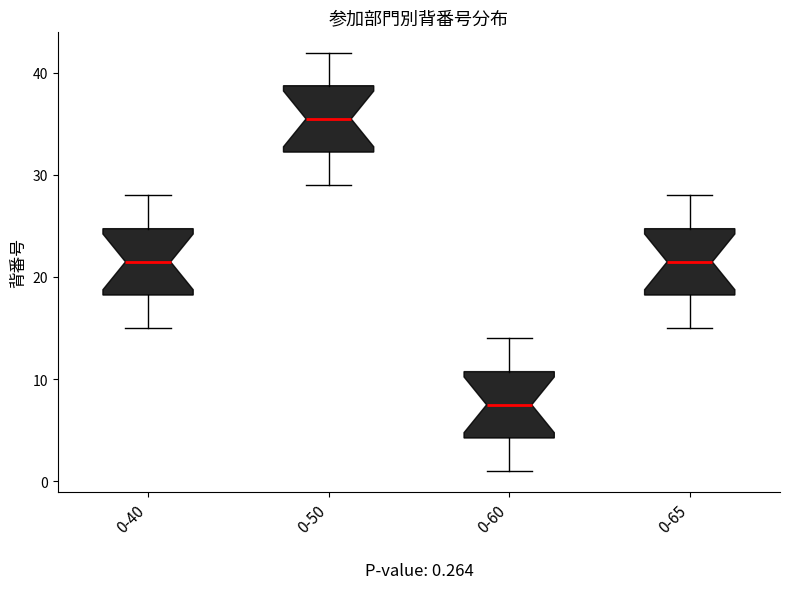

Which box's median line is the lowest?

0-60